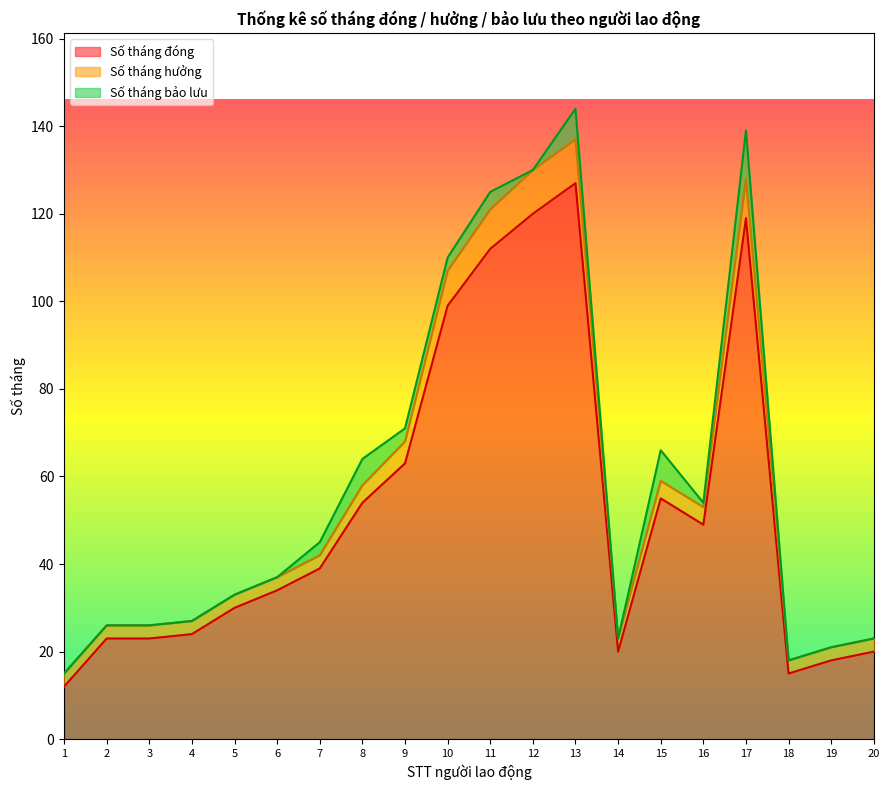

Where is the first local minimum for Số tháng hưởng?

14